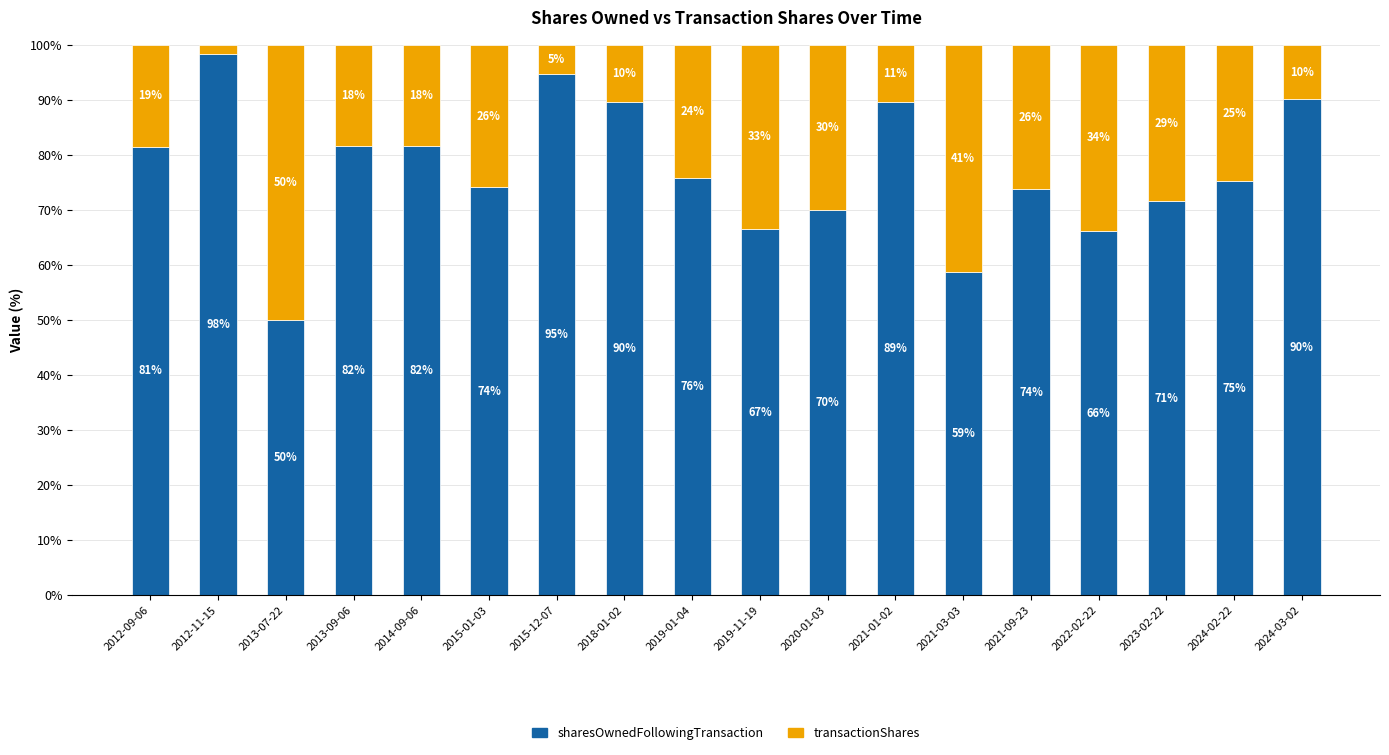

What position from the left is 2012-09-06?

1